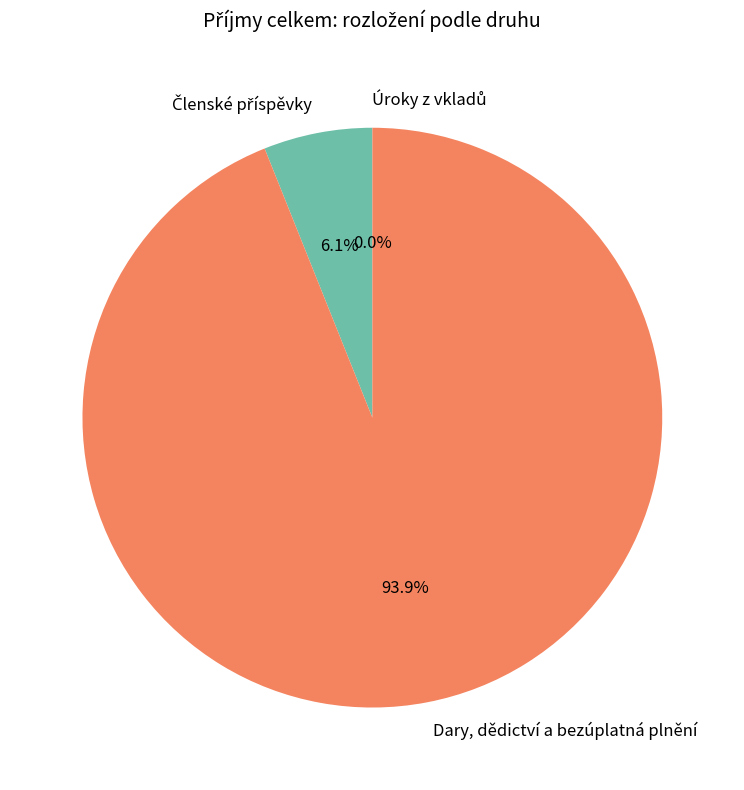

What is the largest slice in the pie chart?

Dary, dědictví a bezúplatná plnění